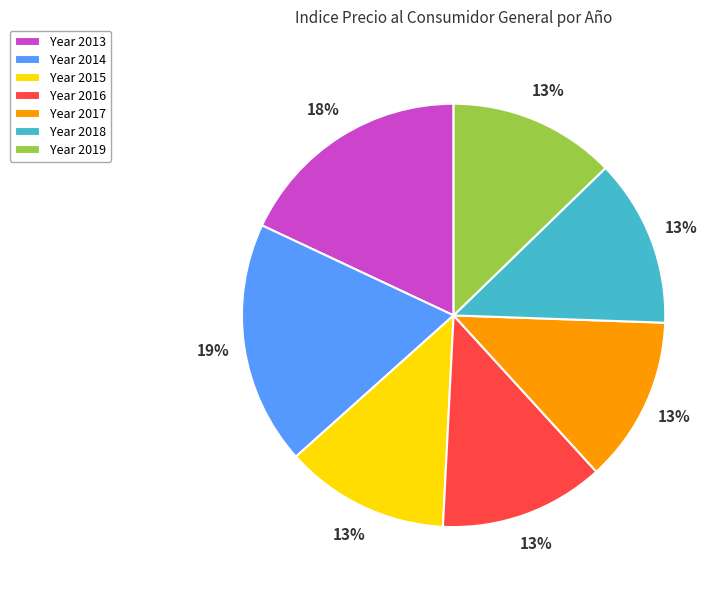

Does any single category account for the majority?

No